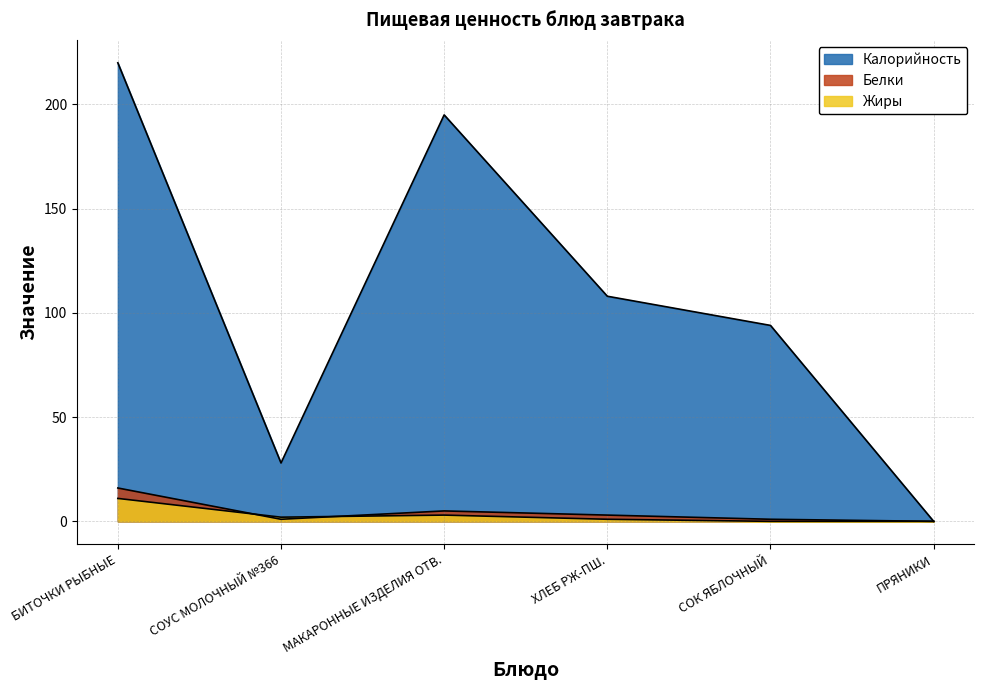

What is the average value of the Жиры series?

3